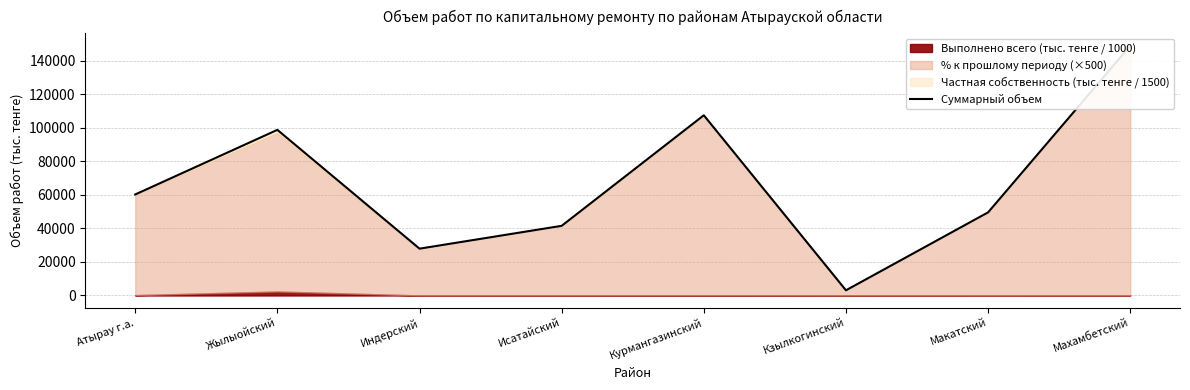

Is it true that the value at Курмангазинский is 154806.2?

False